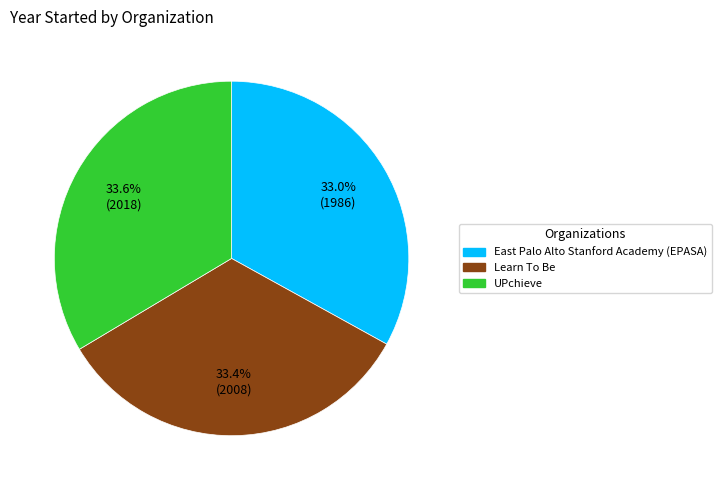

Is the sum of Learn To Be and UPchieve greater than half?

Yes